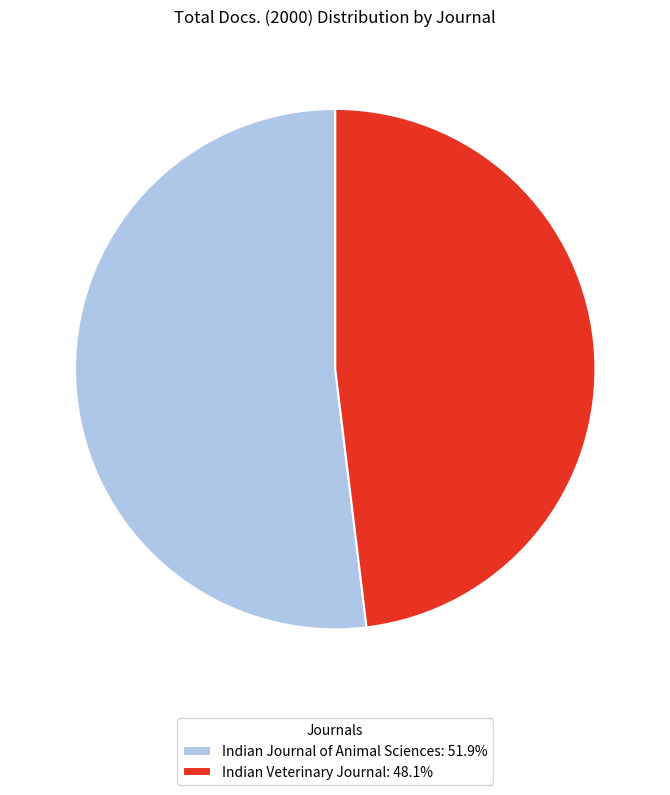

Is there a majority slice in this chart?

Yes